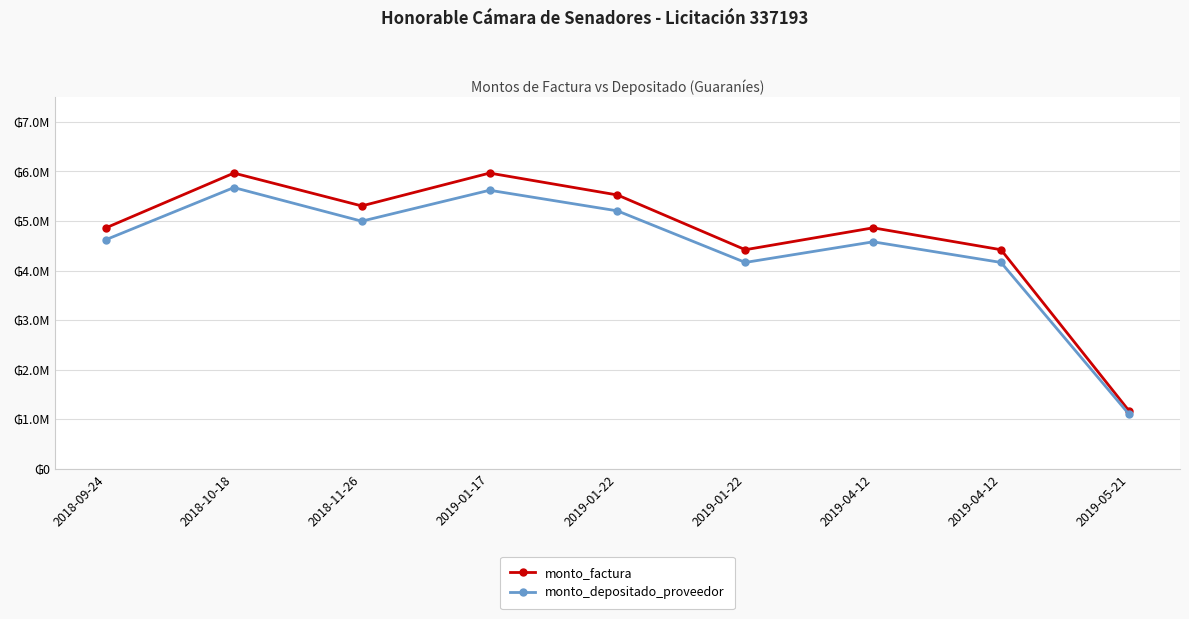

Does the chart display data point markers on the line(s)?

Yes